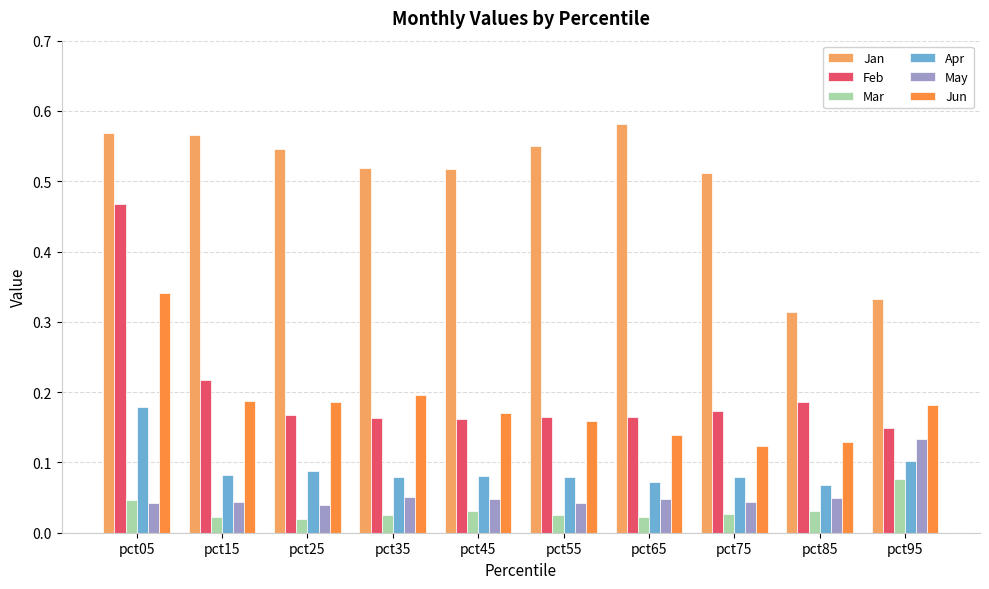

Which series has the largest range (max minus min)?

Feb